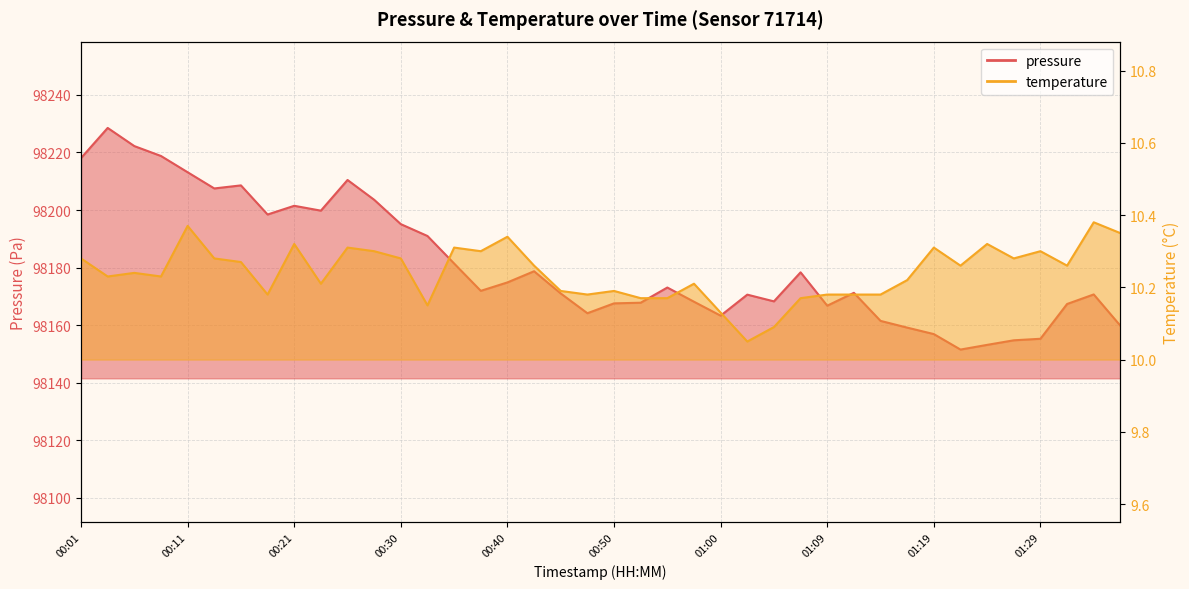

Which series has the largest range (max minus min)?

pressure